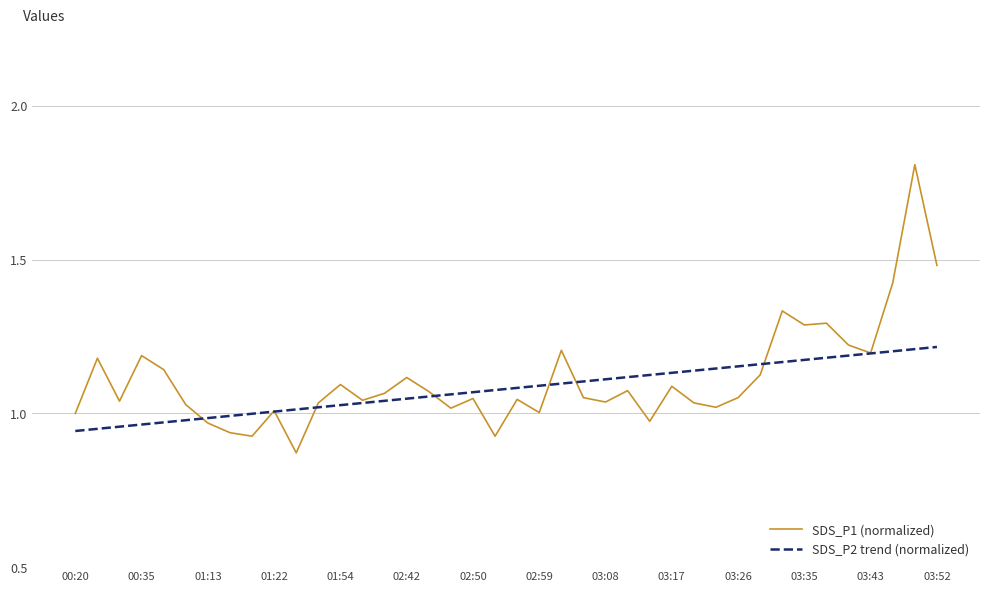

What is the maximum value shown in the chart?

1.8